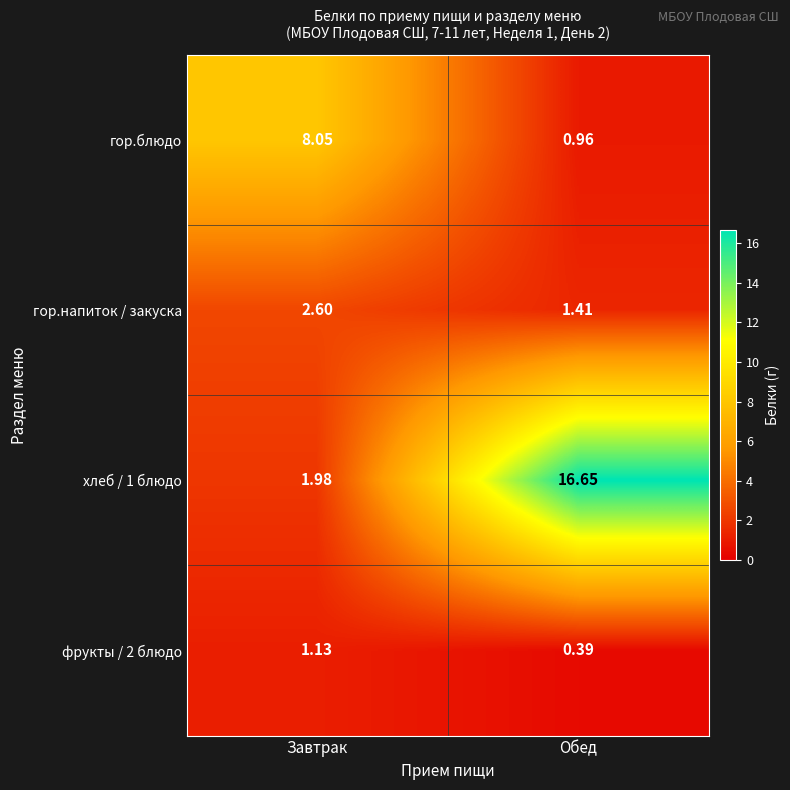

At which category is the sum across all series the highest?

Обед